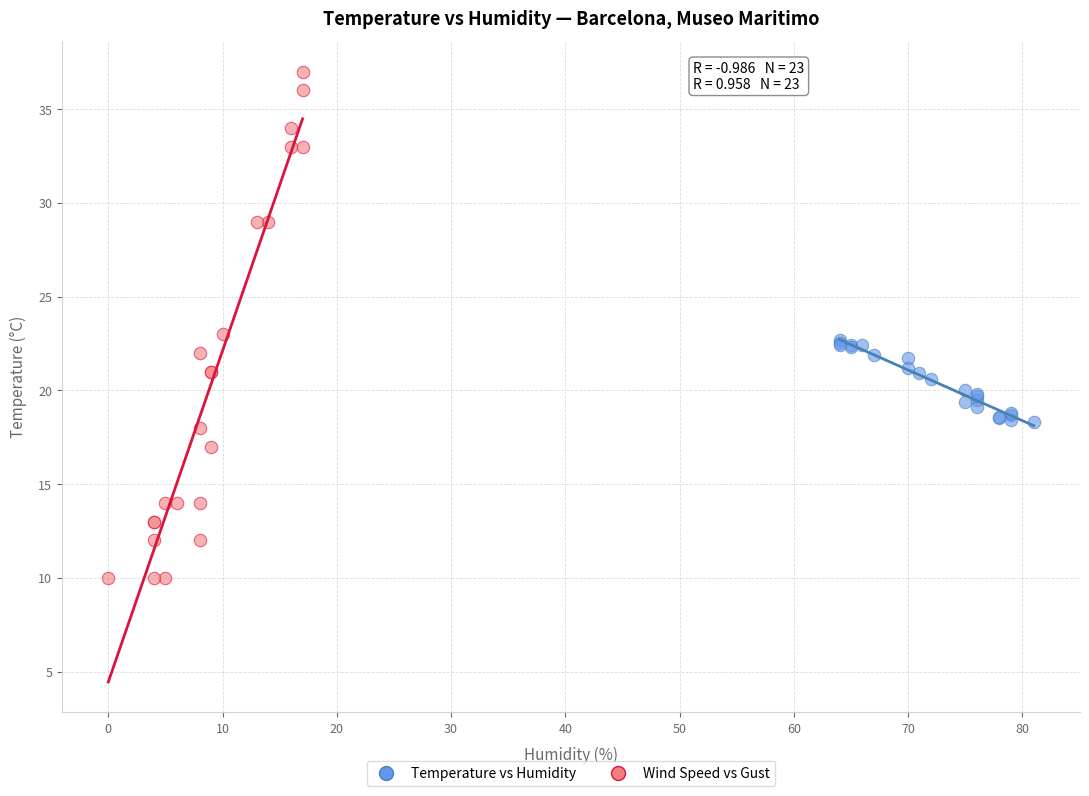

Which series reaches the minimum Y coordinate?

Wind Speed vs Gust